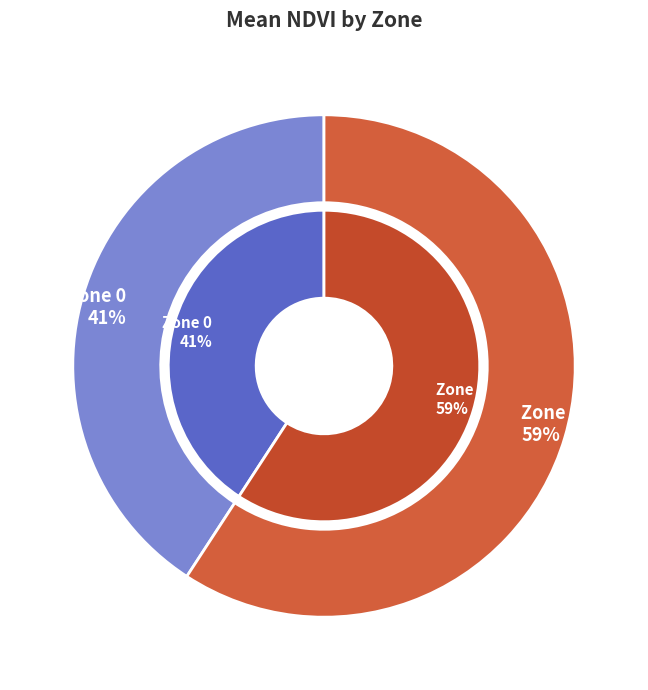

Does Zone 1 account for over 50% of the chart?

Yes